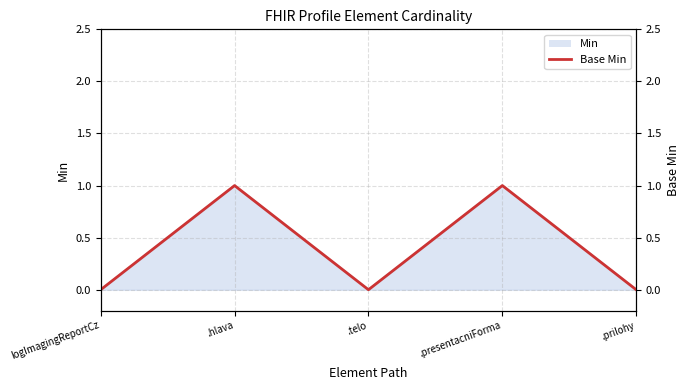

How many lines are shown in the chart?

1